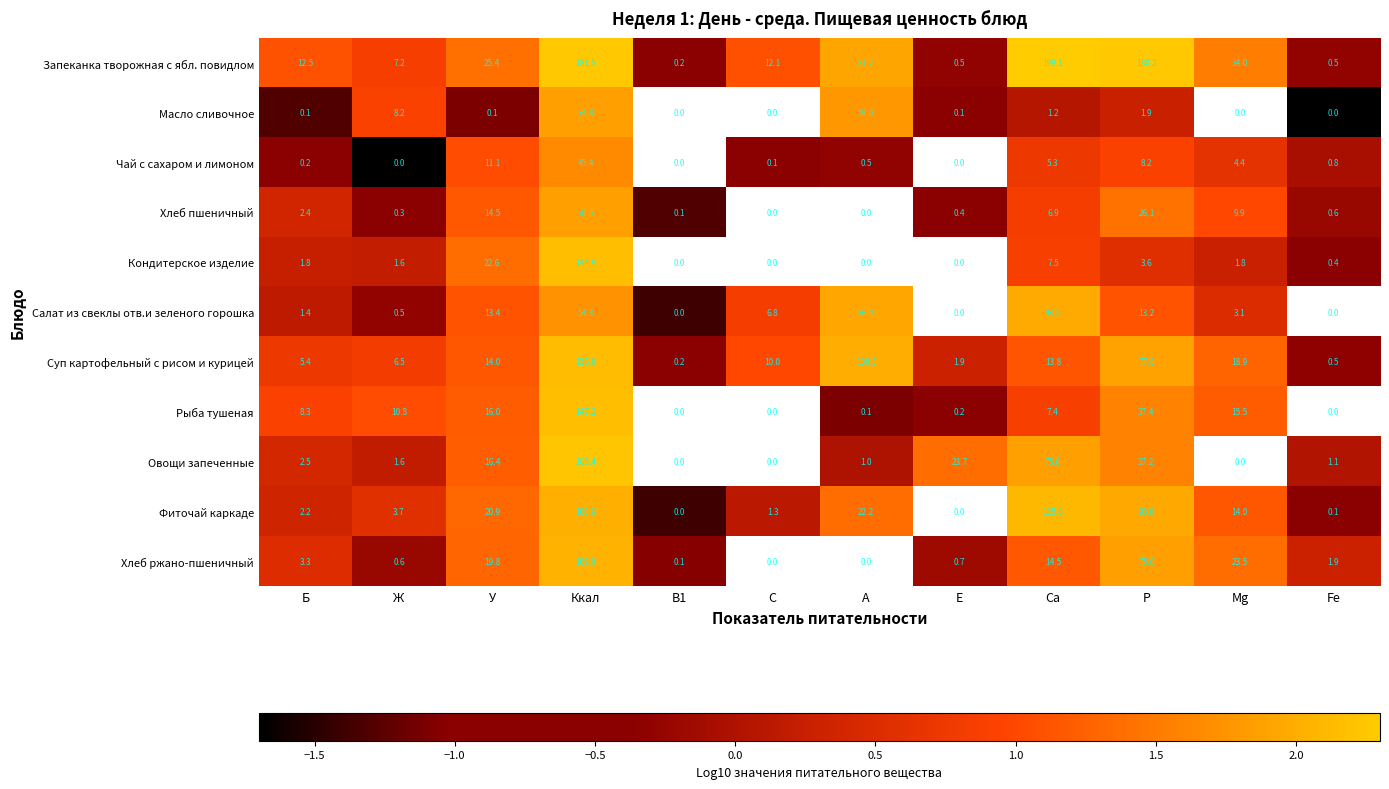

What is the approximate value of Суп картофельный с рисом и курицей at Ж?

6.5